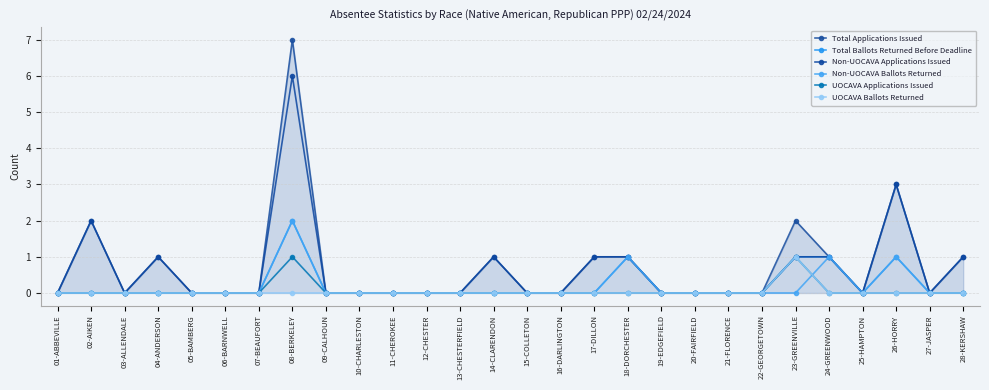

The value of Total Ballots Returned Before Deadline at 02-AIKEN is -1. True or false?

False